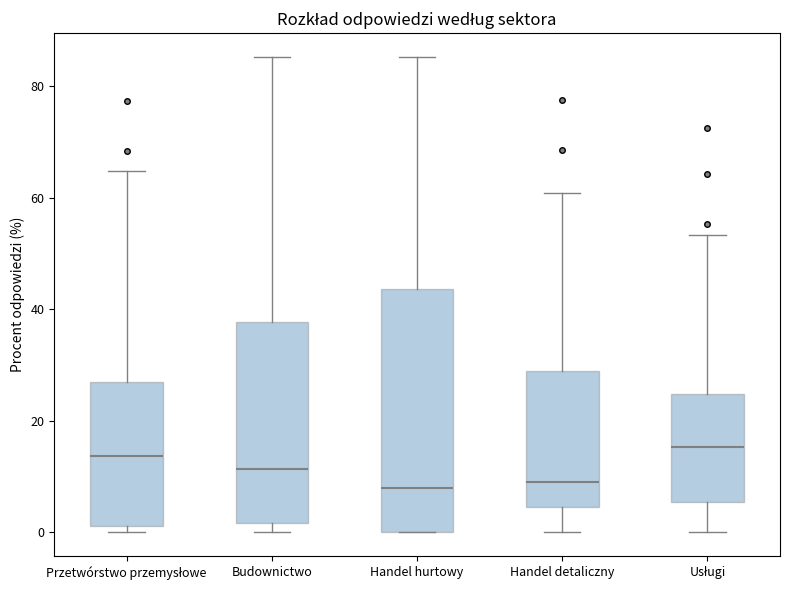

Where is the lower edge of the box for Handel hurtowy on the y-axis? The values are not printed on the chart, so give them approximately, as read against the axis.

0